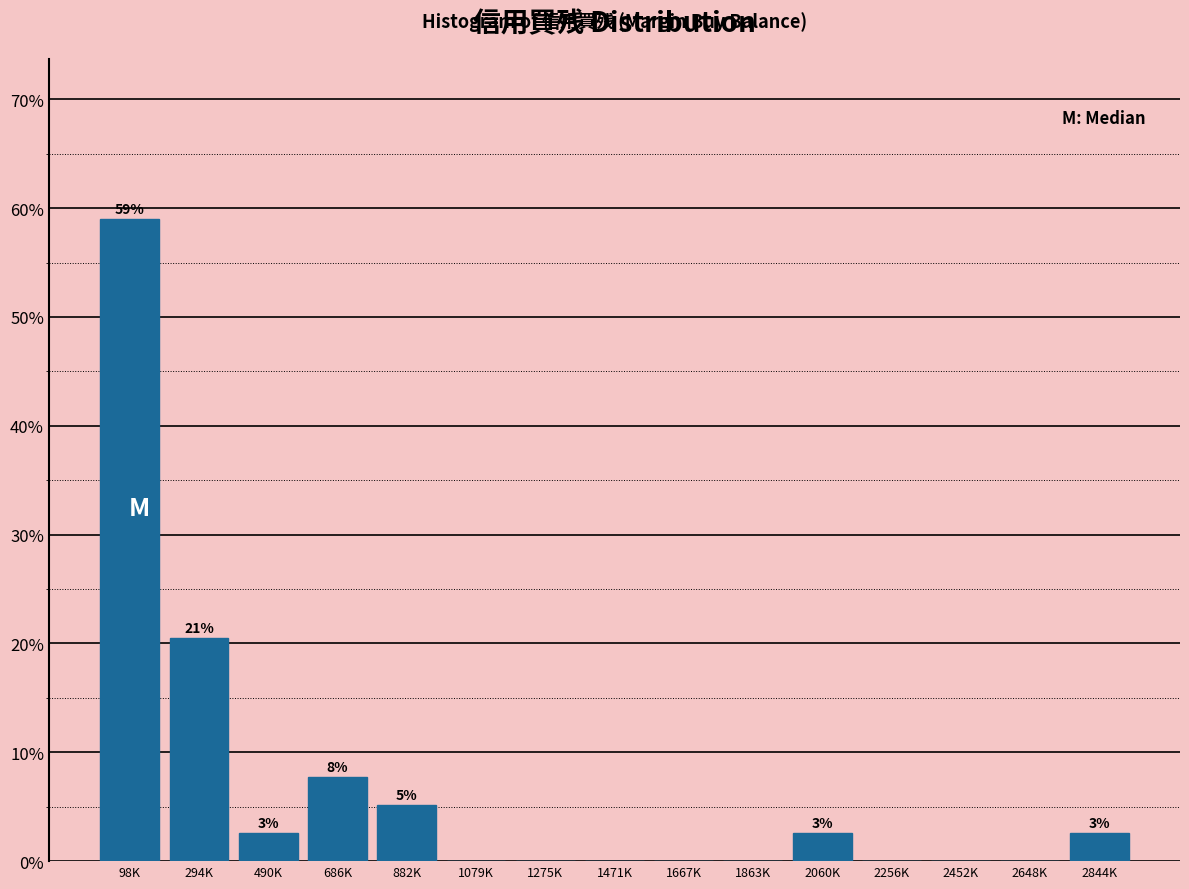

Reading left to right, extract all data points from this chart.

98K=59.0	294K=20.5	490K=2.6	686K=7.7	882K=5.1	1079K=0.0	1275K=0.0	1471K=0.0	1667K=0.0	1863K=0.0	2060K=2.6	2256K=0.0	2452K=0.0	2648K=0.0	2844K=2.6